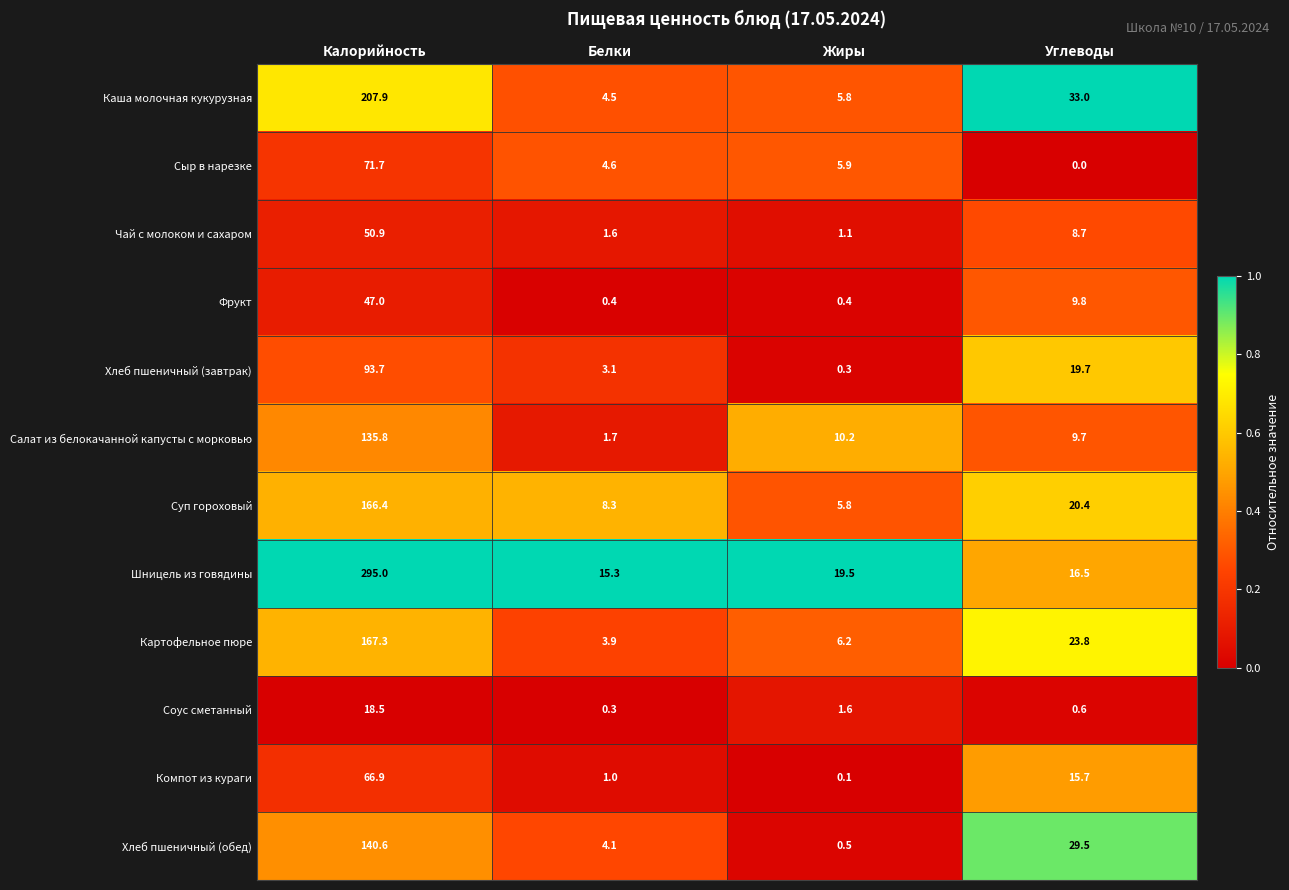

Which series changed the most between Калорийность and Углеводы?

Шницель из говядины